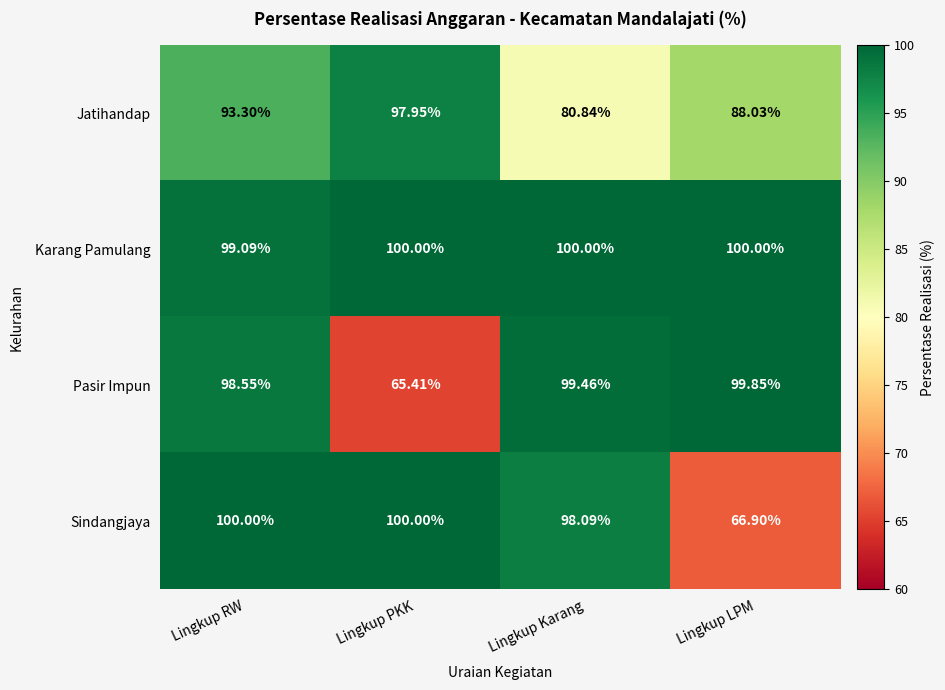

At which label does Jatihandap first exceed 93?

Lingkup RW